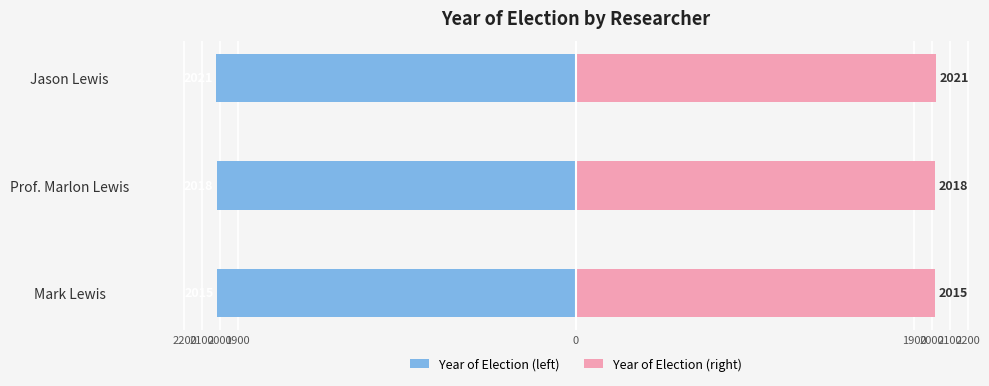

Does the chart contain stacked bars?

No